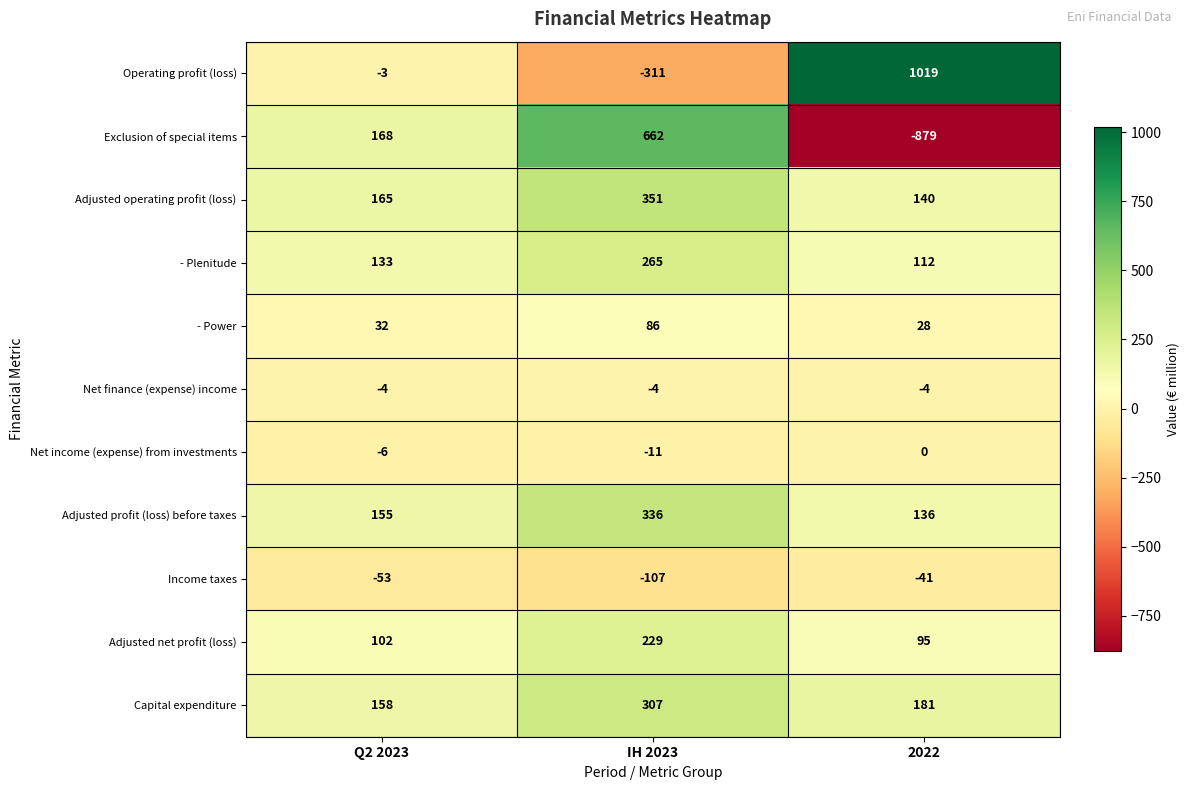

The Operating profit (loss) series shows -311 at IH 2023. True or false?

True